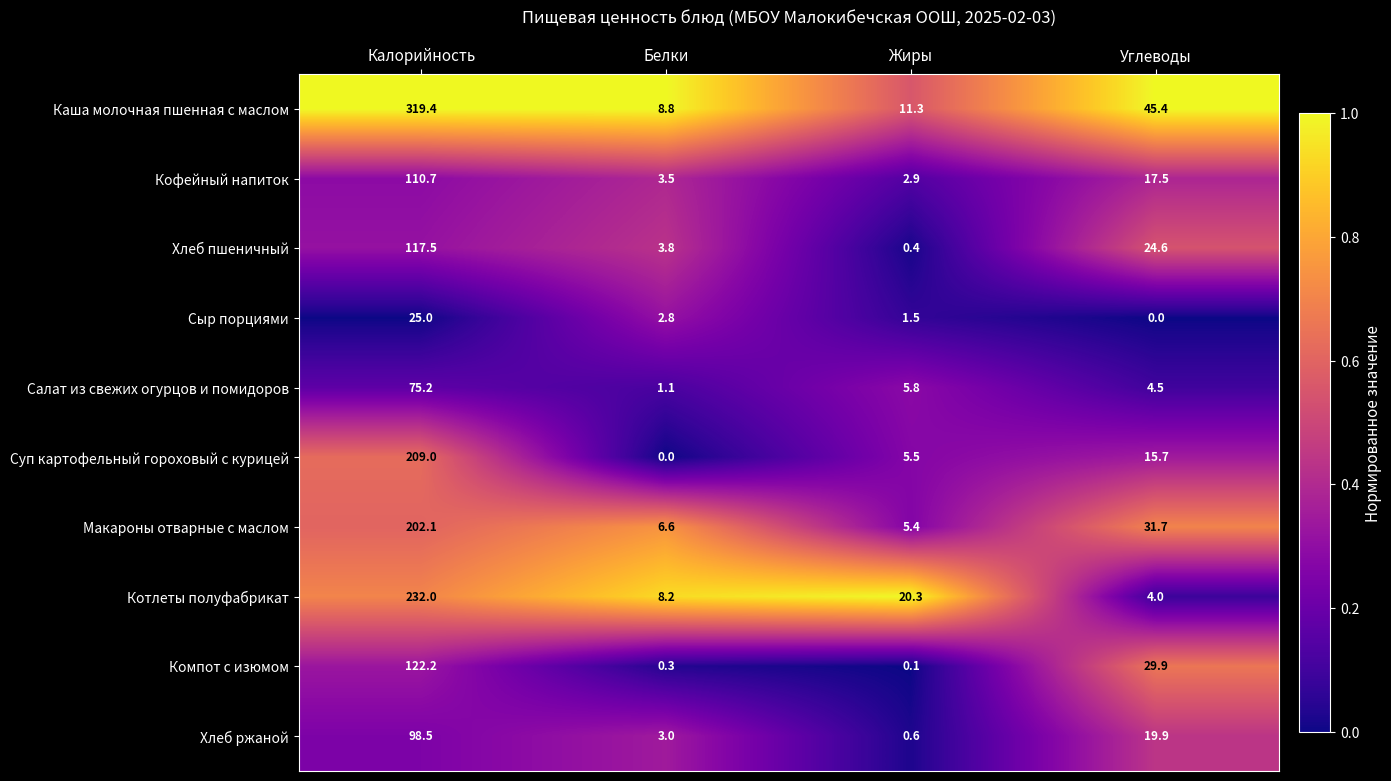

The Суп картофельный гороховый с курицей series shows 4.7 at Углеводы. True or false?

False